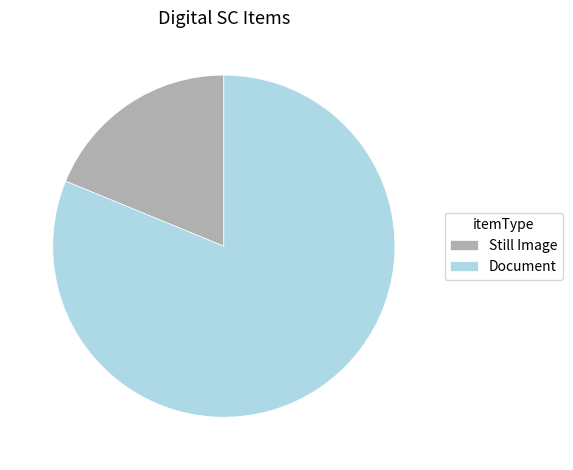

Is the sum of Still Image and Document greater than half?

Yes